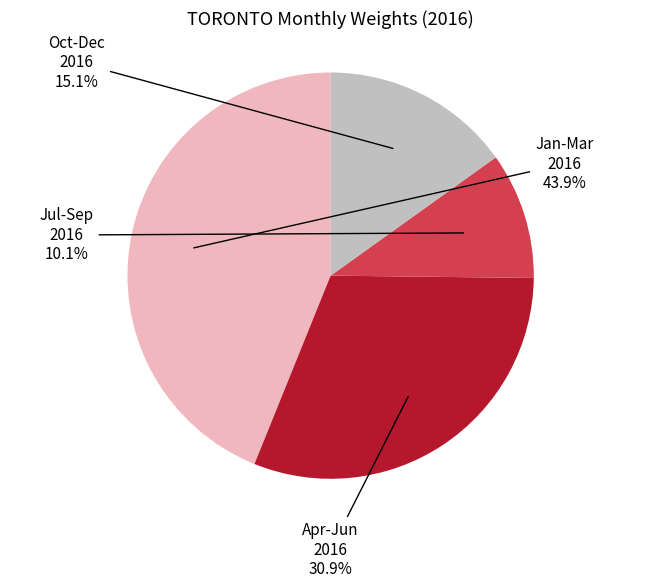

Is there a majority slice in this chart?

No